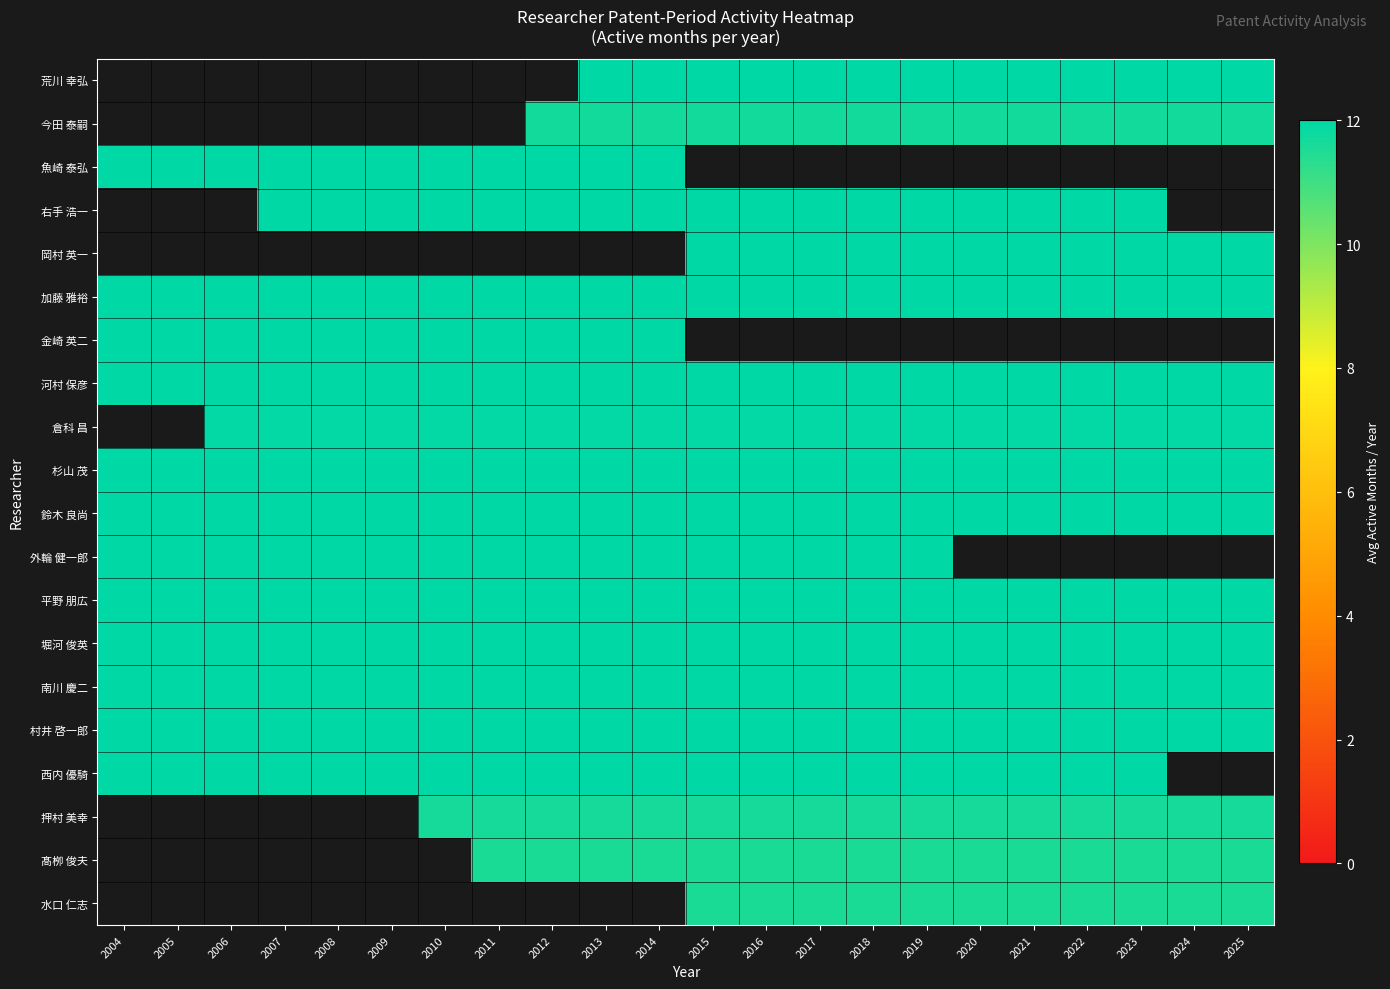

The 村井 啓一郎 series shows 12.0 at 2019. True or false?

True